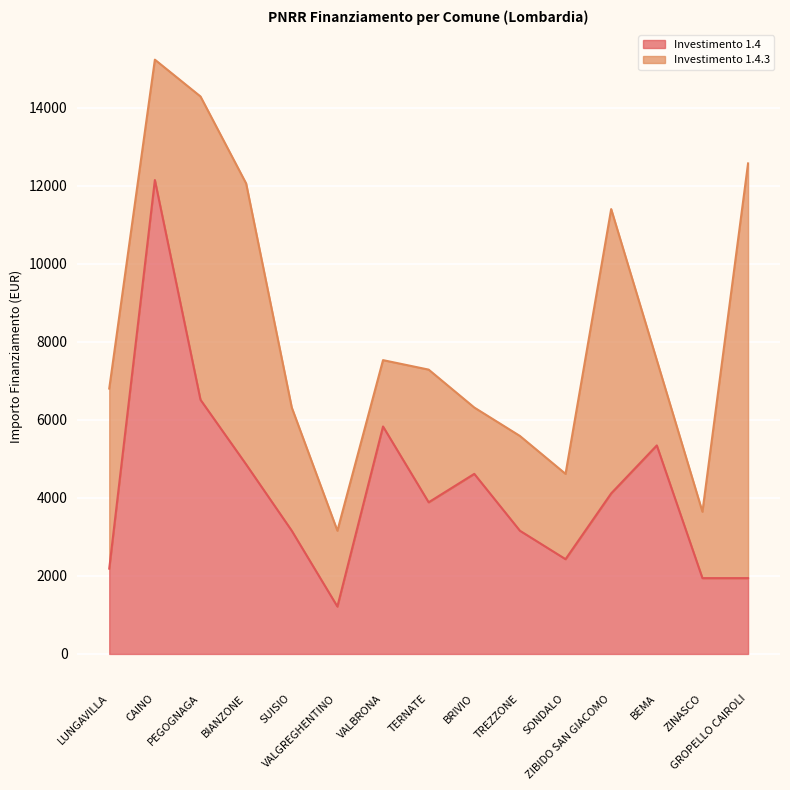

How many lines are shown in the chart?

2